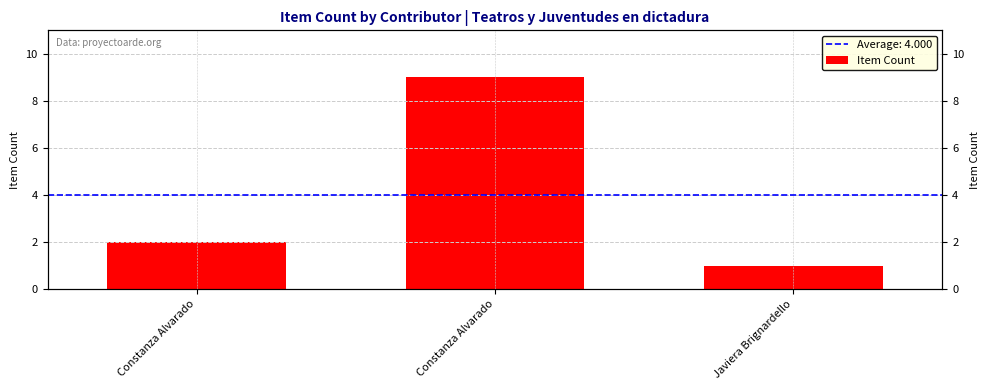

Which has a higher value, Constanza Alvarado or Javiera Brignardello?

Constanza Alvarado